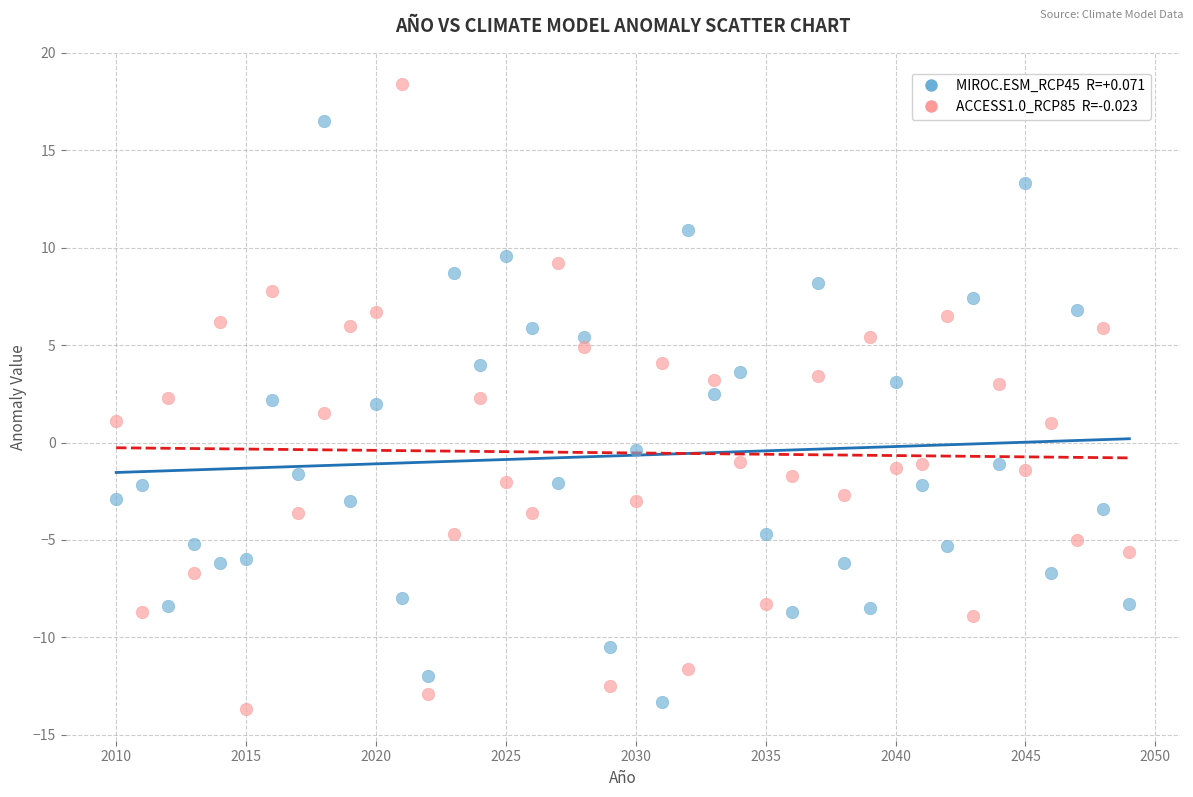

Across all data points, what is the range of X values (max minus min)?

39.0